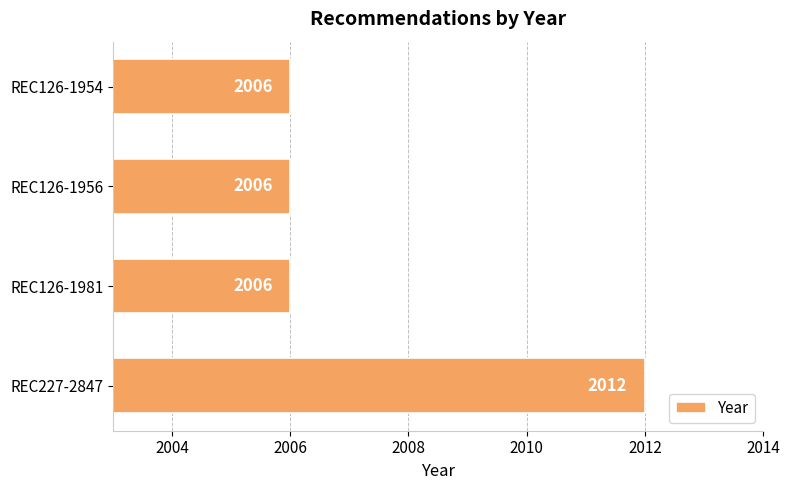

Count the values in the range 2006 to 2012.

4